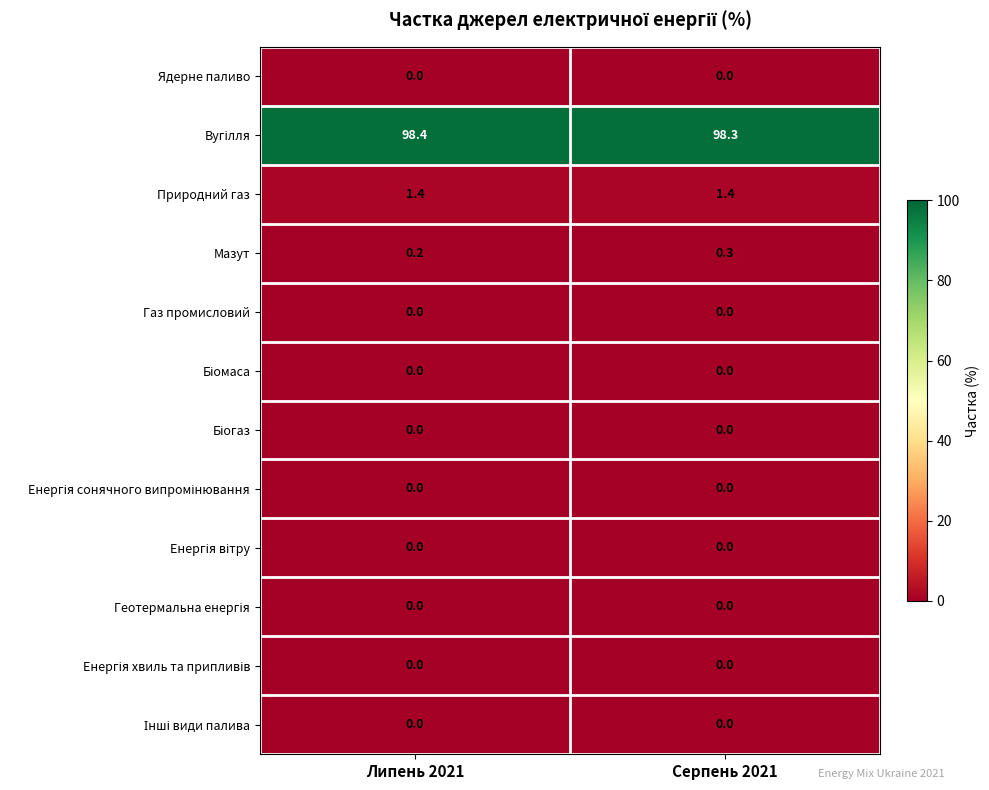

Rank the categories by Мазут value from highest to lowest.

Серпень 2021, Липень 2021